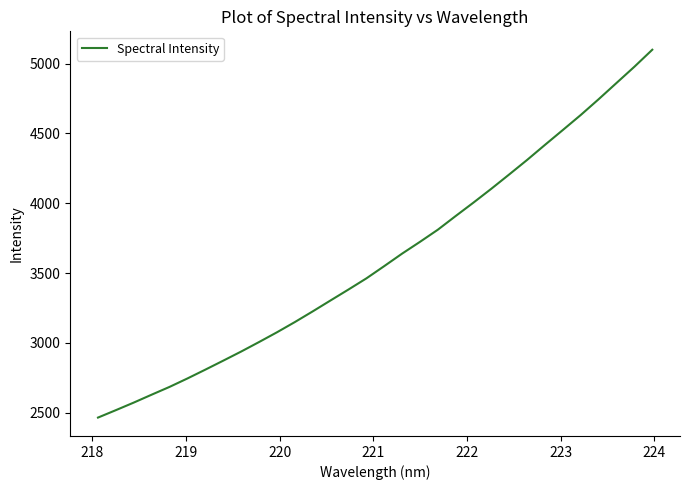

What is the smallest value displayed?

2464.5